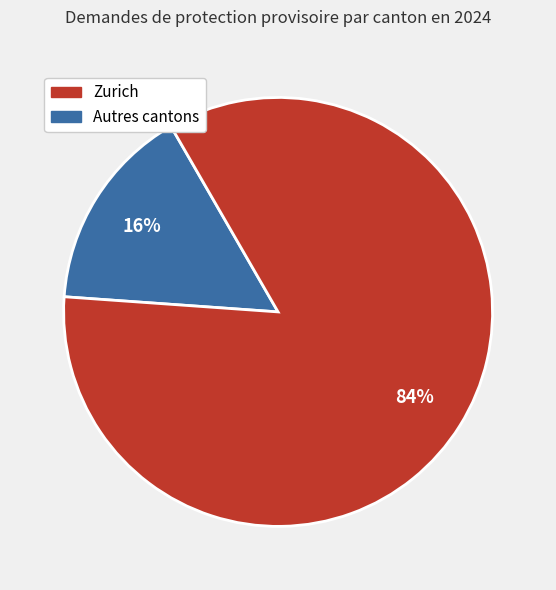

Is there a majority slice in this chart?

Yes